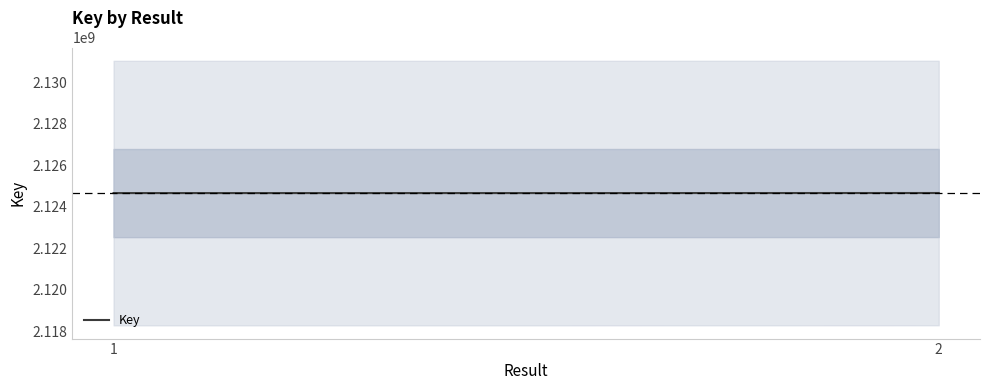

The chart shows a value of 1157132584 at 2. True or false?

False